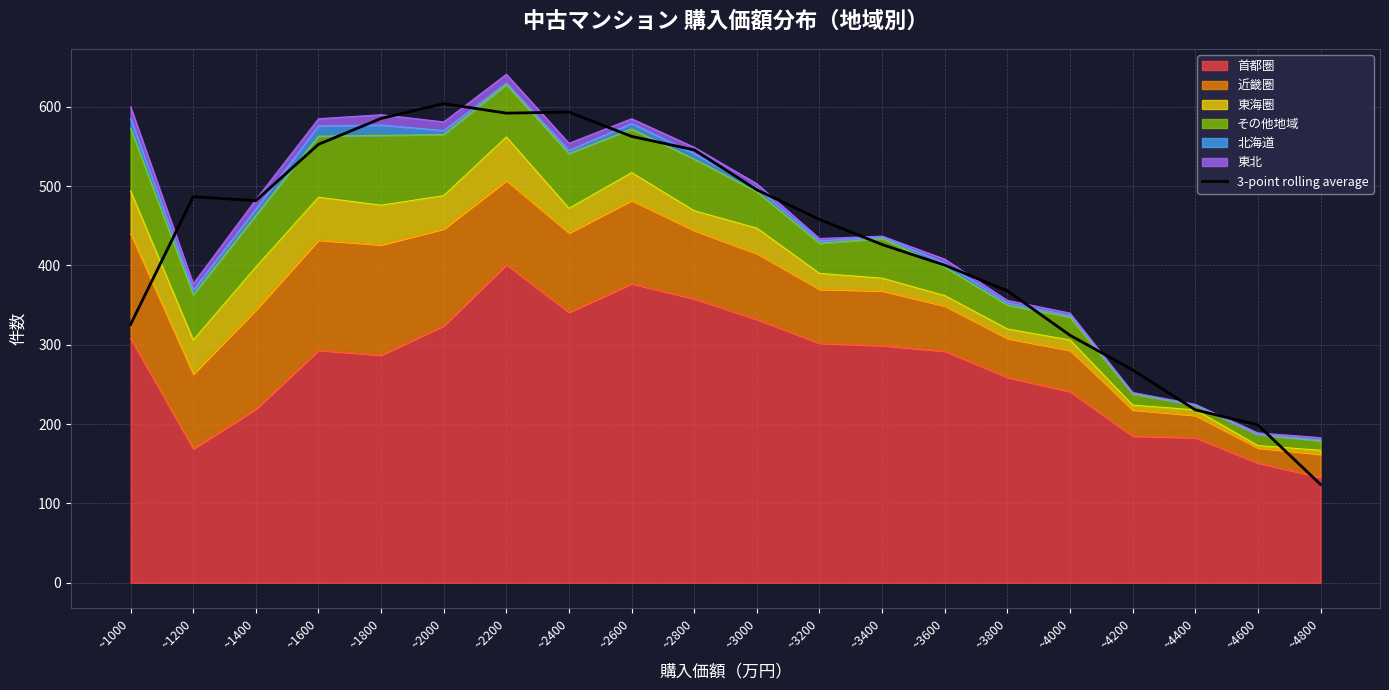

What is the smallest value displayed?

124.0